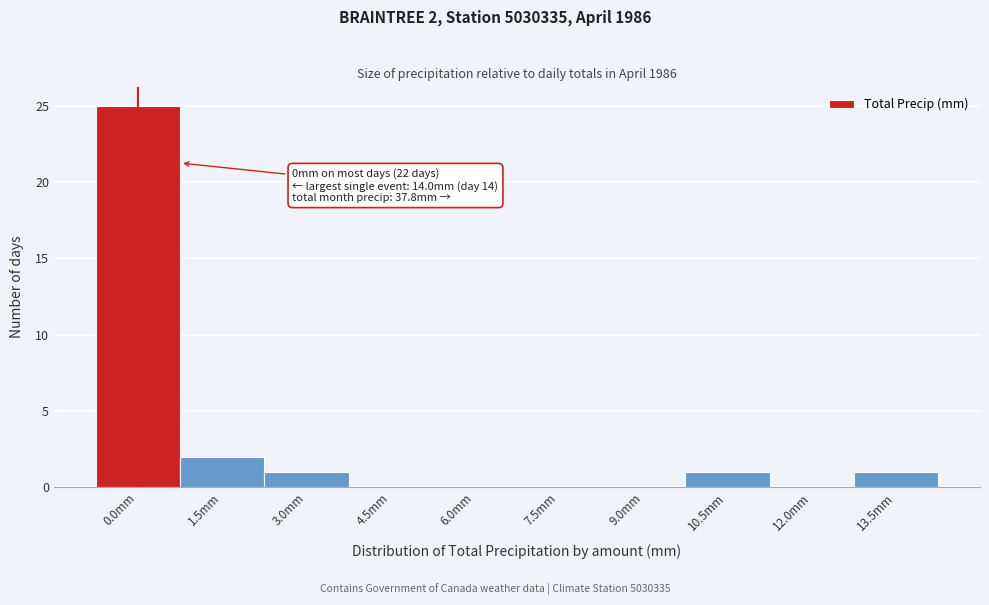

Reading left to right, list all the values displayed in this chart.

0.0mm=25	1.5mm=2	3.0mm=1	4.5mm=0	6.0mm=0	7.5mm=0	9.0mm=0	10.5mm=1	12.0mm=0	13.5mm=1